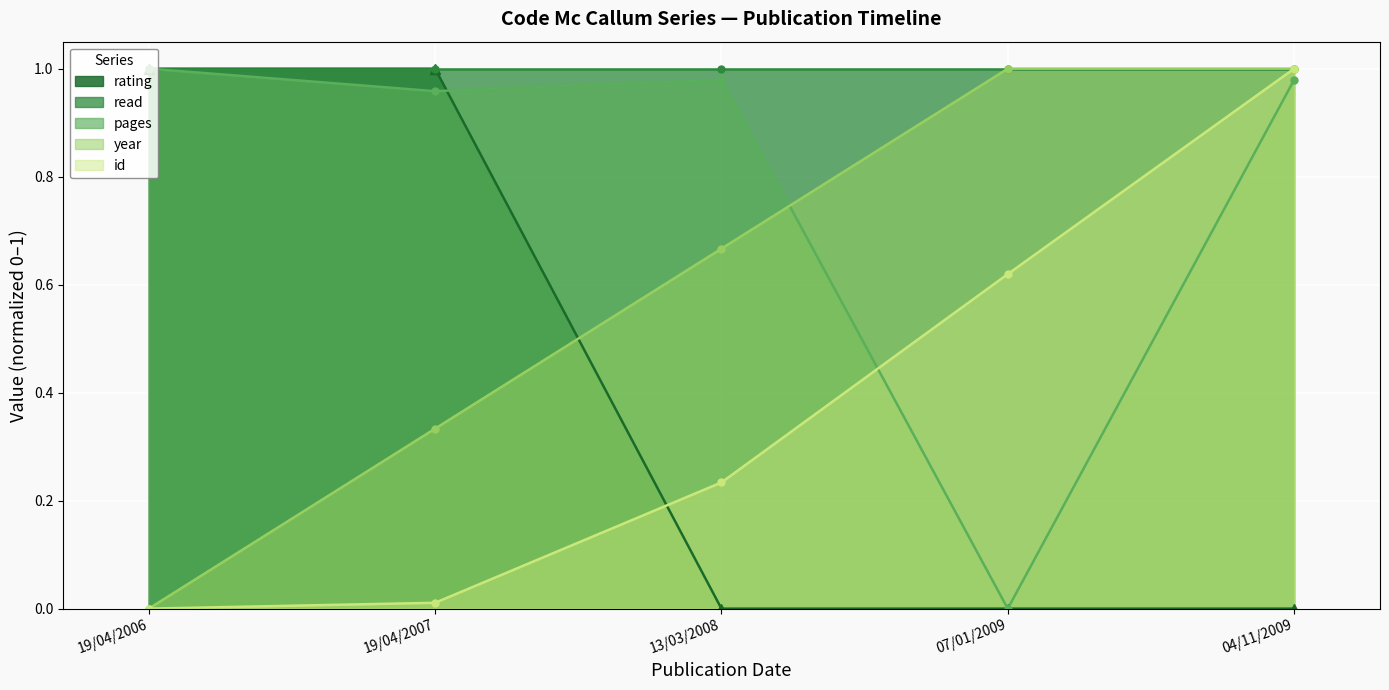

How many values in the id series exceed 0?

4